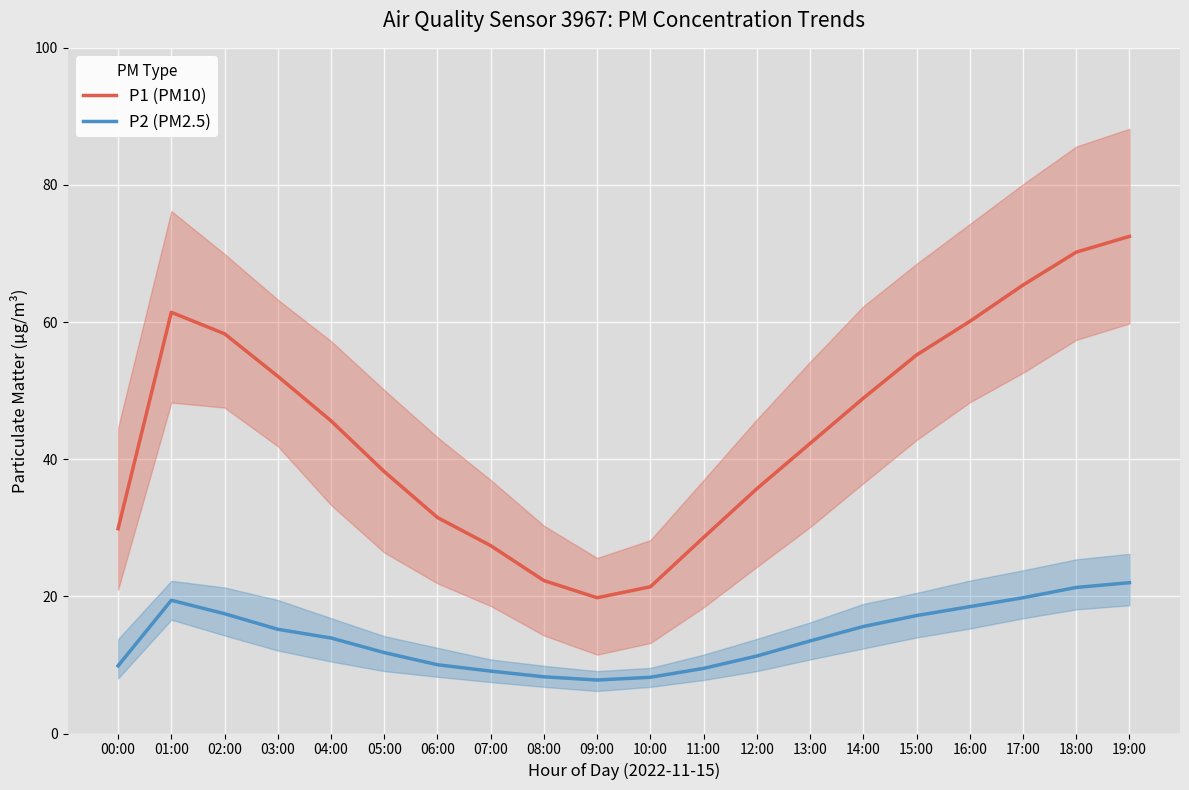

The value of P1 (PM10) at 17:00 is 105.8. True or false?

False